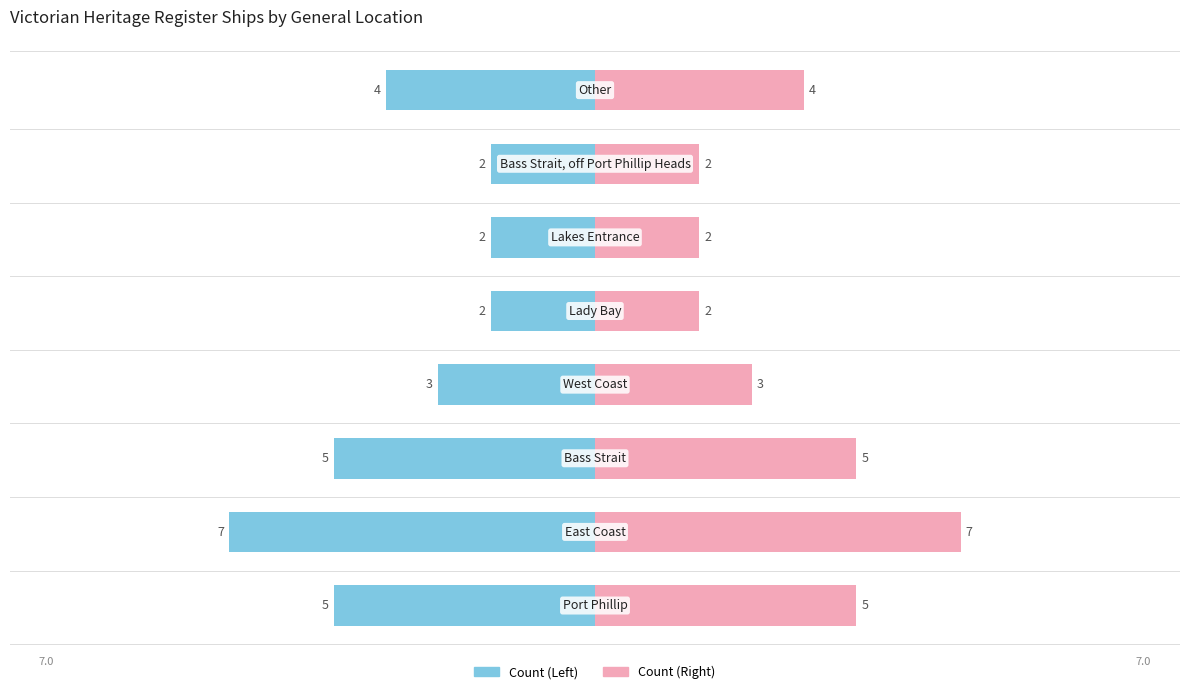

What is the maximum value shown in the chart?

7